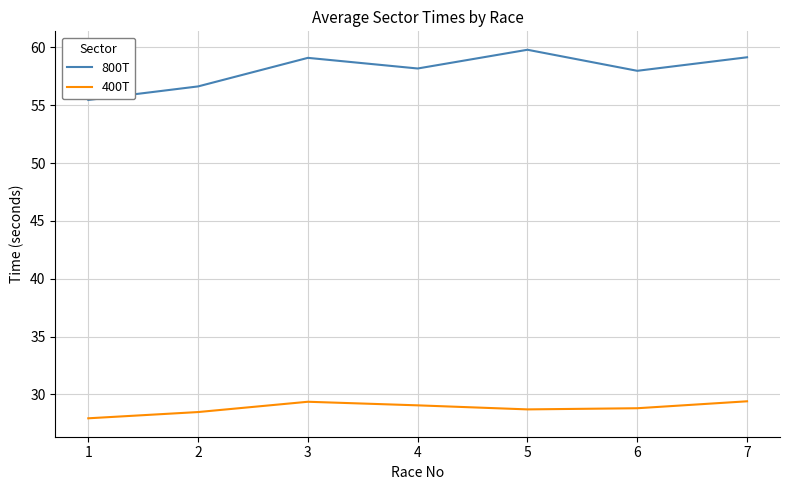

At which label does 800T reach its minimum?

1